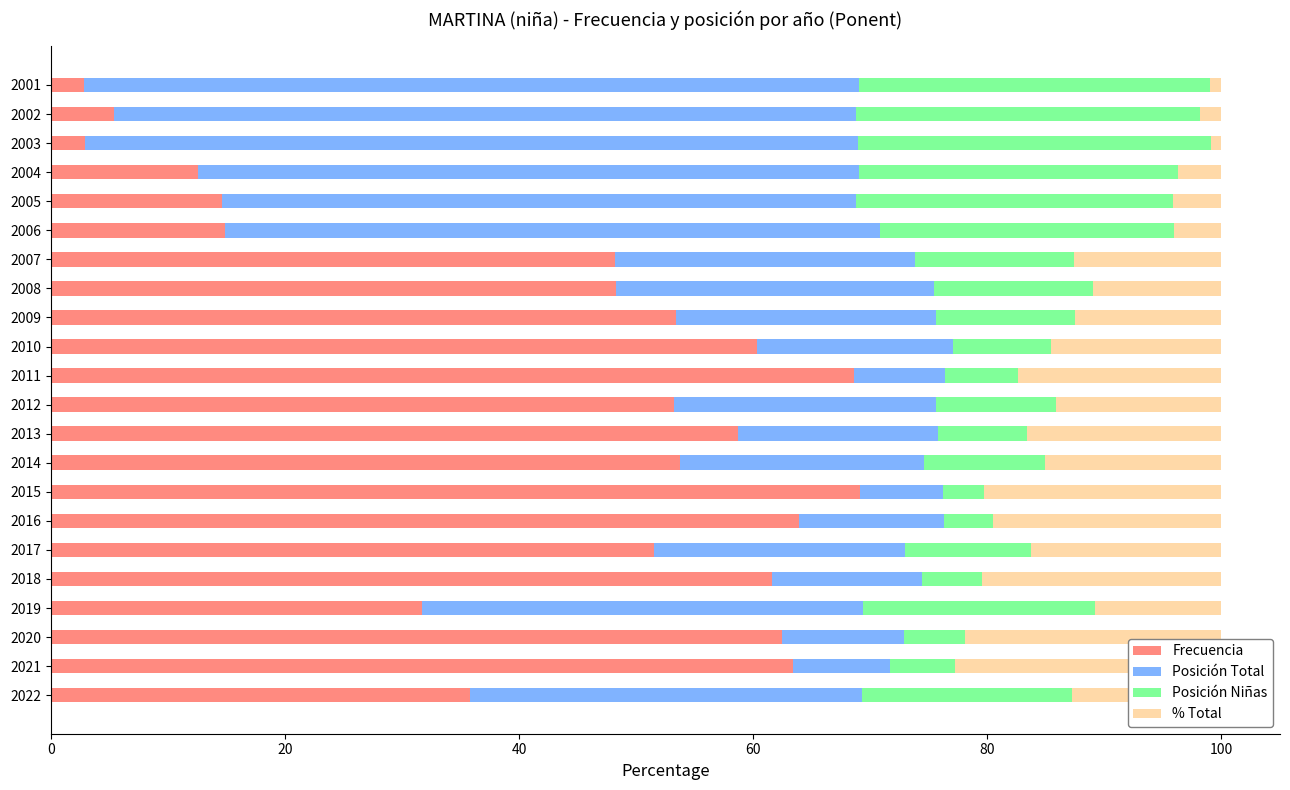

Which series has the largest total across all categories?

Frecuencia